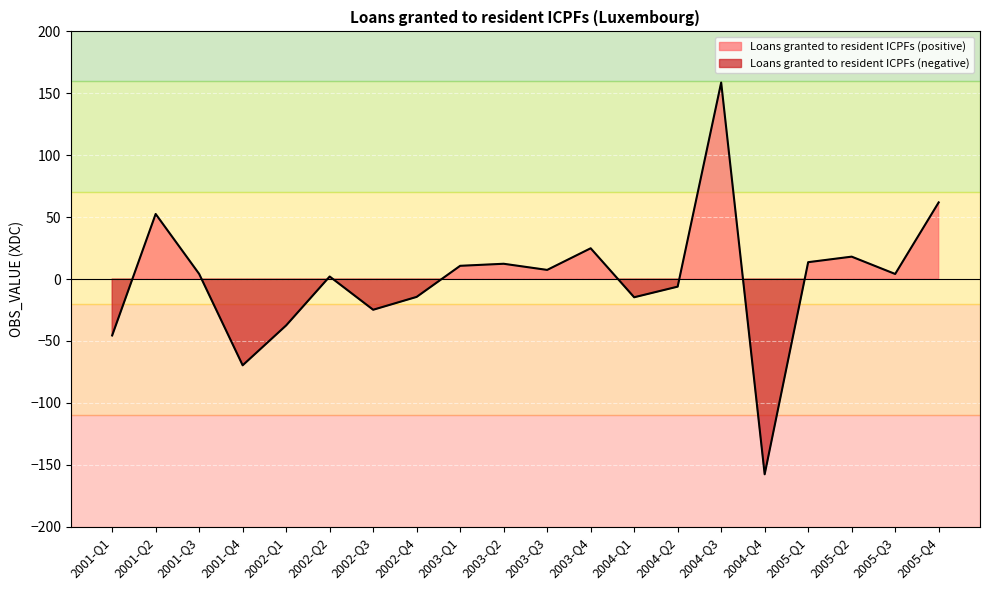

What position from the left is 2004-Q3?

15